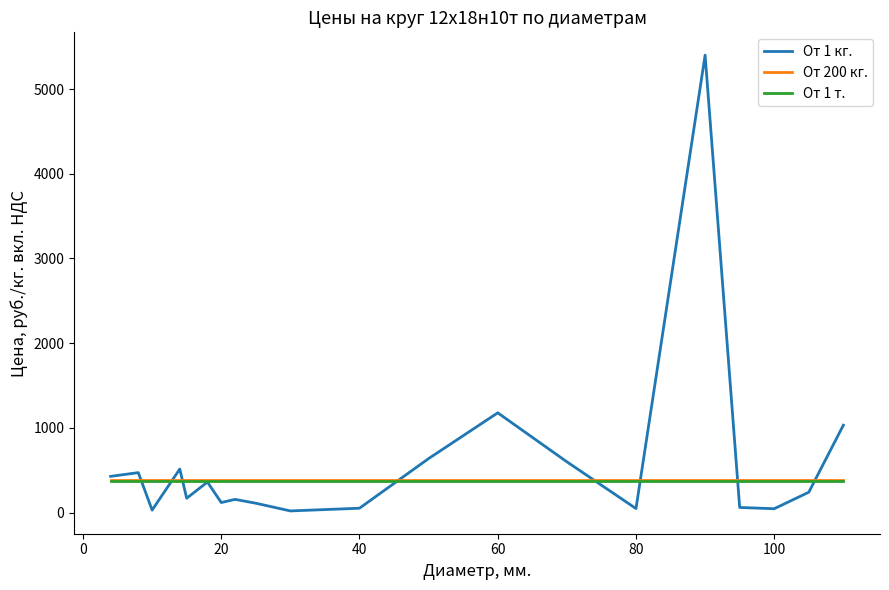

Which series has the widest spread of values?

От 1 кг.